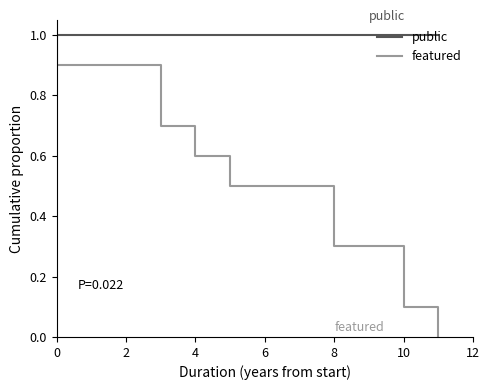

What is the sum of all featured values?

5.5